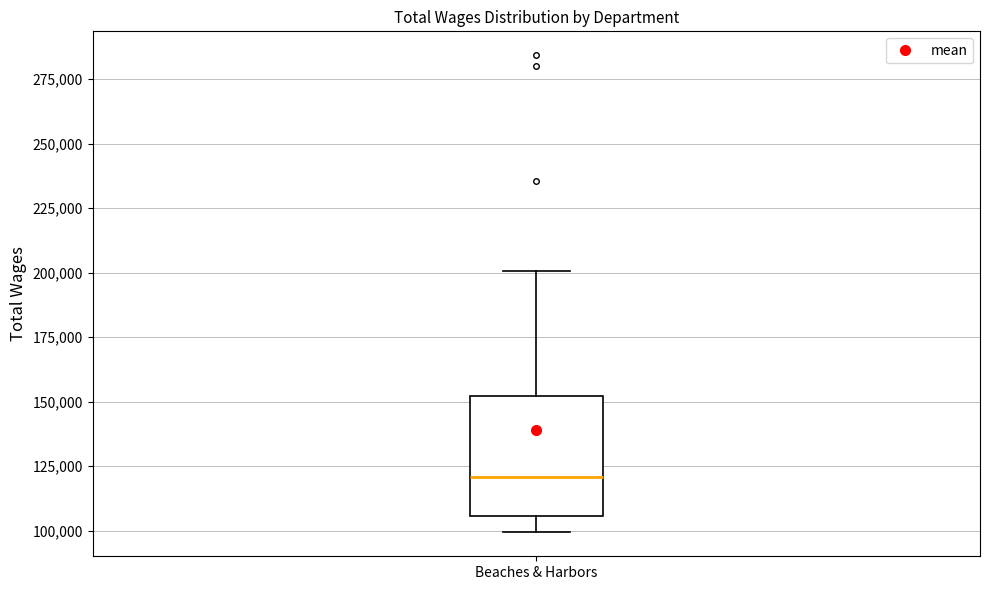

Where does the upper whisker of the box for Beaches & Harbors end on the y-axis? The values are not printed on the chart, so give them approximately, as read against the axis.

200000